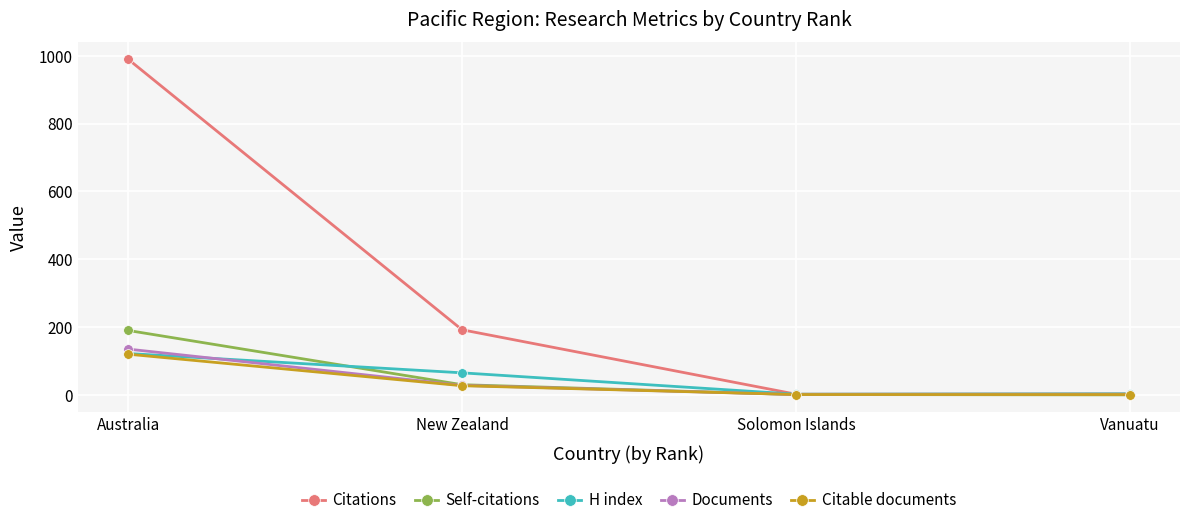

True or false: Documents has a value of 92 at Australia.

False